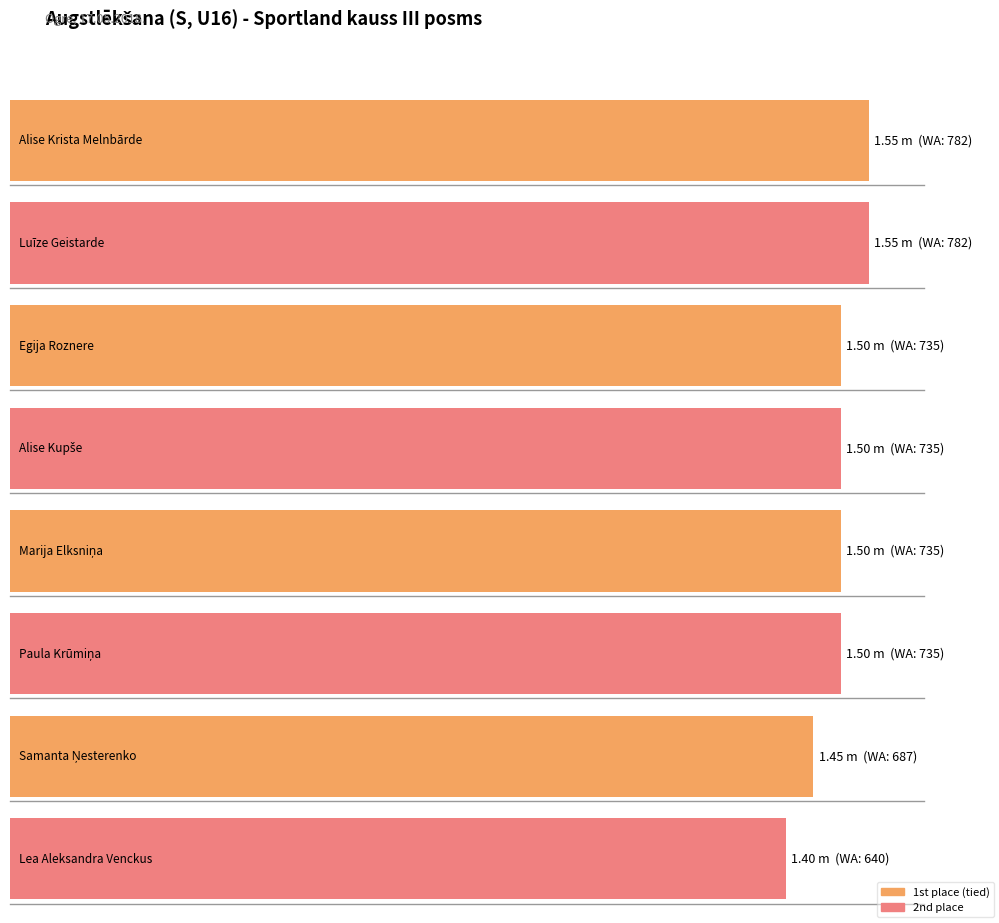

What is the minimum value shown in the chart?

1.4